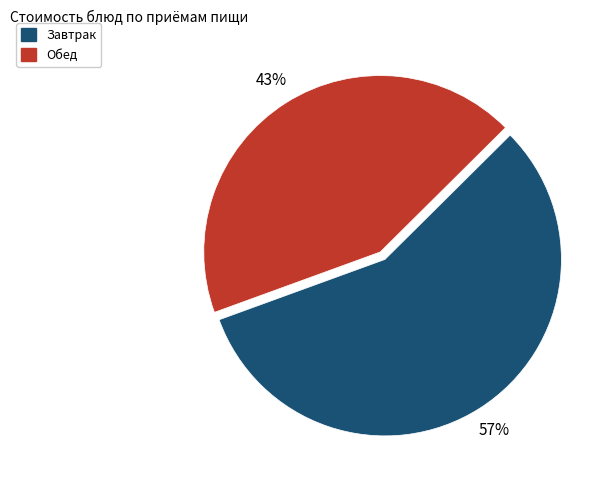

How many slices are in this pie chart?

2